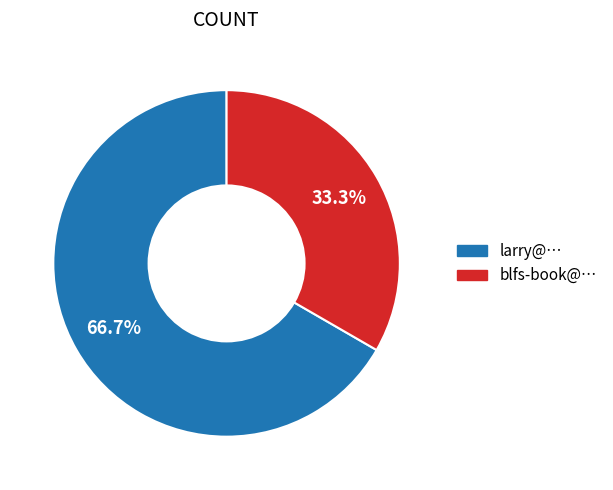

Rank the categories by value from lowest to highest.

blfs-book@…, larry@…